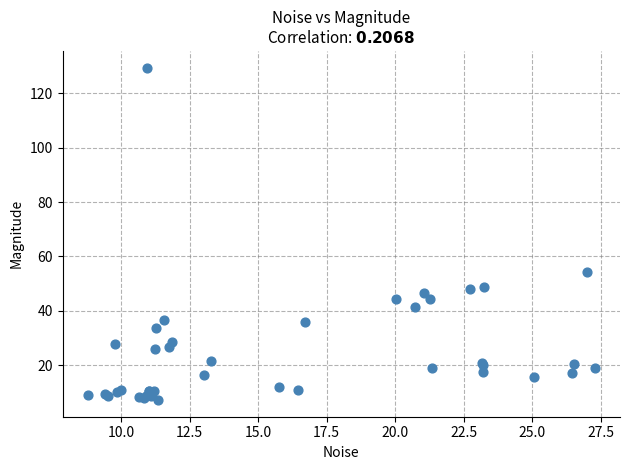

What Y value in the scatter plot is closest to 68?

54.2